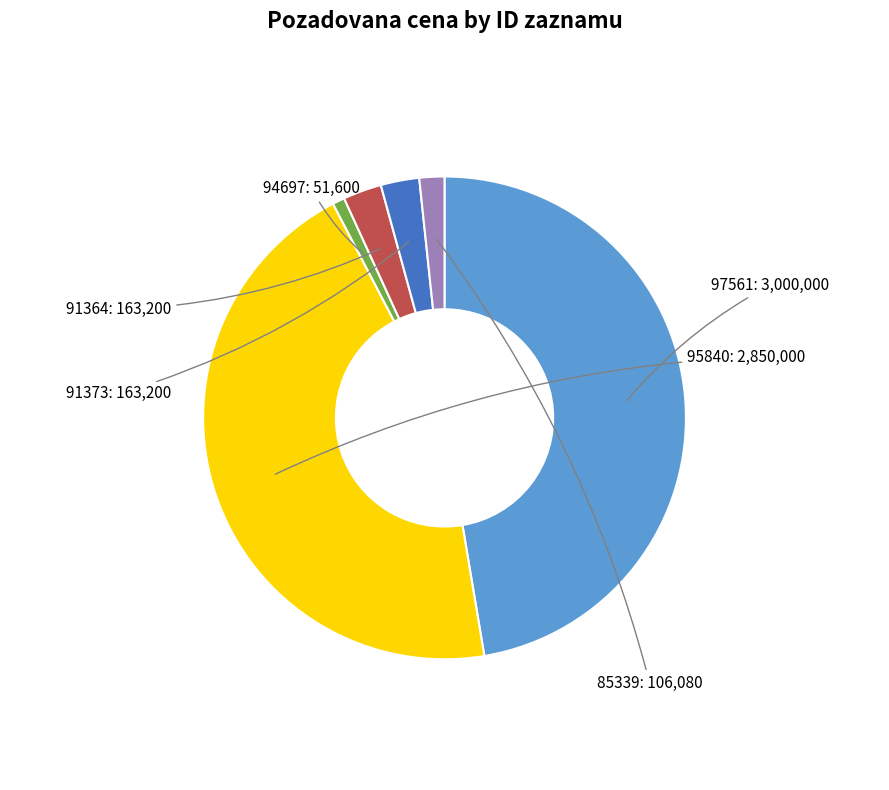

Is there any slice that represents more than half of the pie?

No